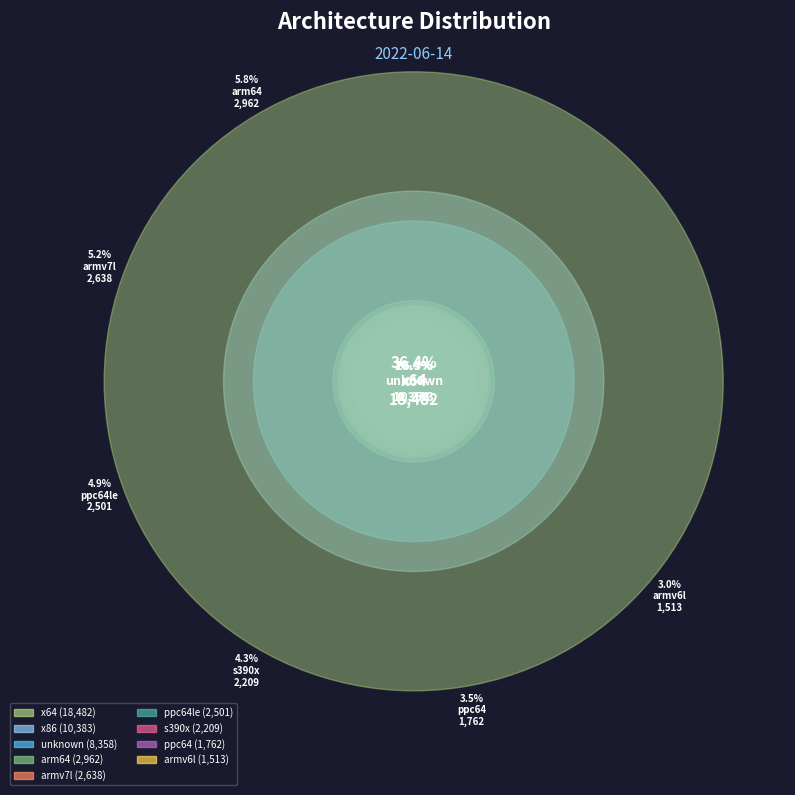

The ppc64le slice represents 1% of the pie. True or false?

False